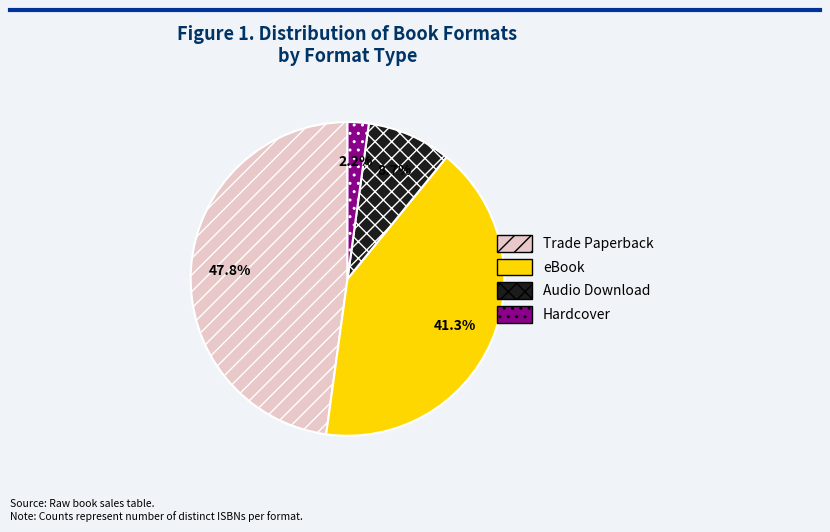

Which slice is the smallest?

Hardcover